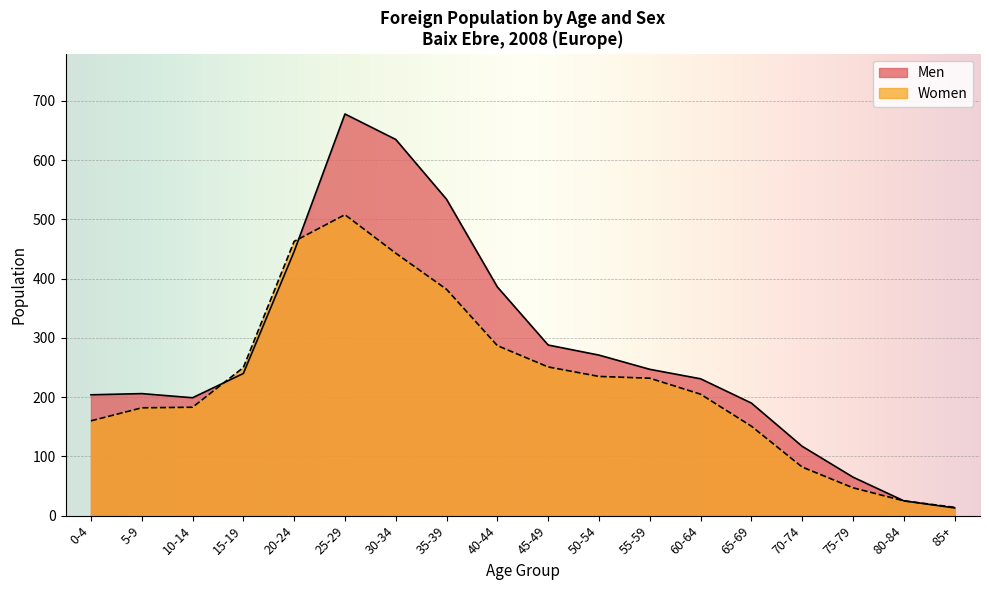

True or false: Men has more than 1 points higher than both neighbors.

True